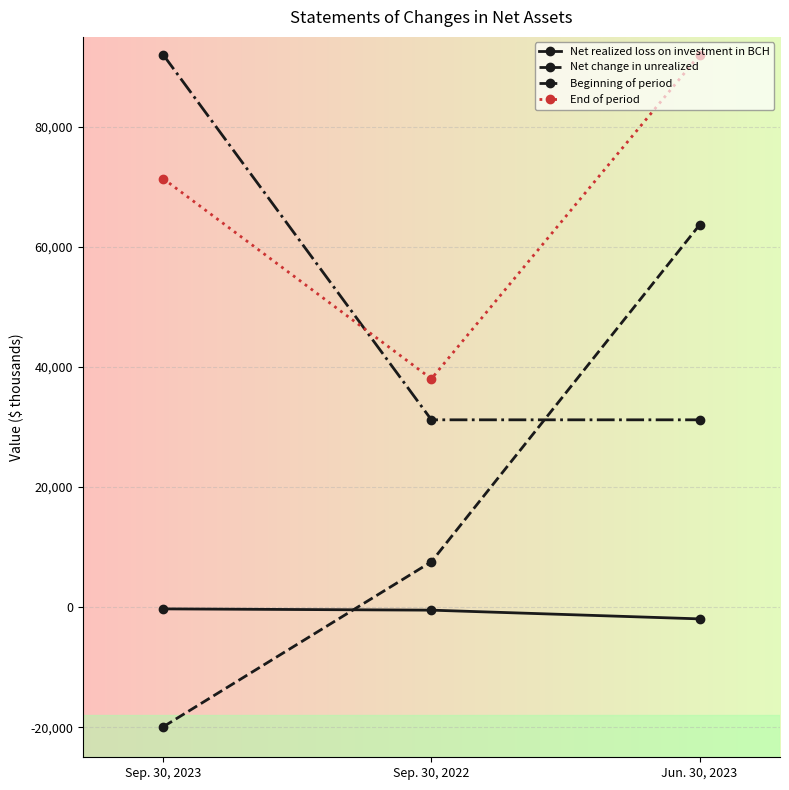

What is the difference between the Net realized loss on investment in BCH values at Sep. 30, 2023 and Jun. 30, 2023?

1665